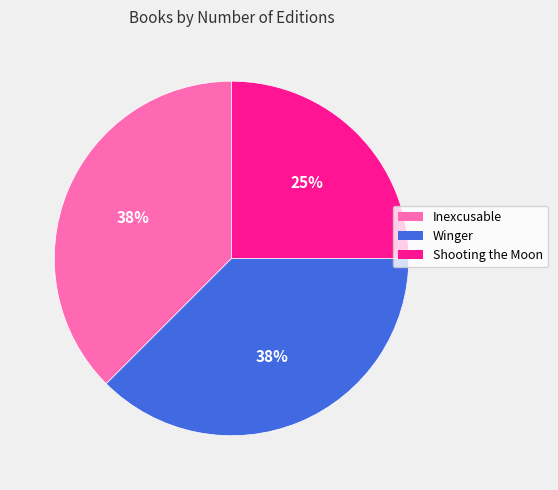

Count the number of slices in the pie.

3